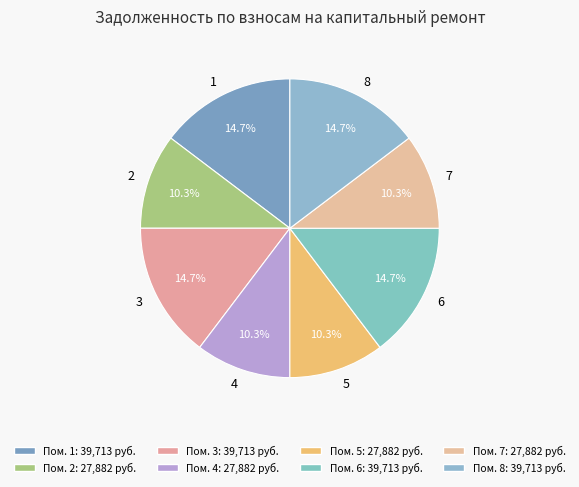

What portion of the pie excludes 8?

85.3%